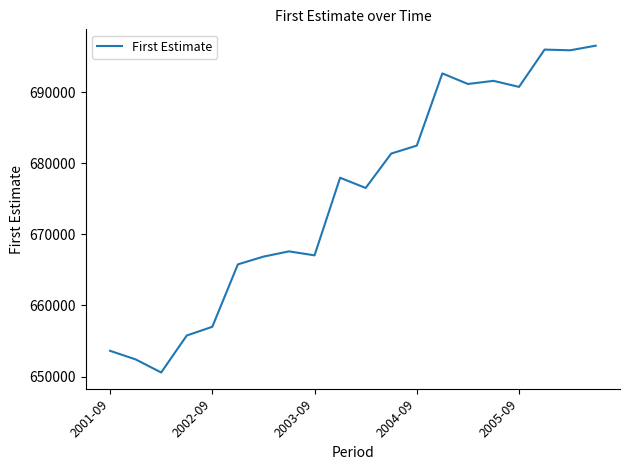

How many lines are shown in the chart?

1